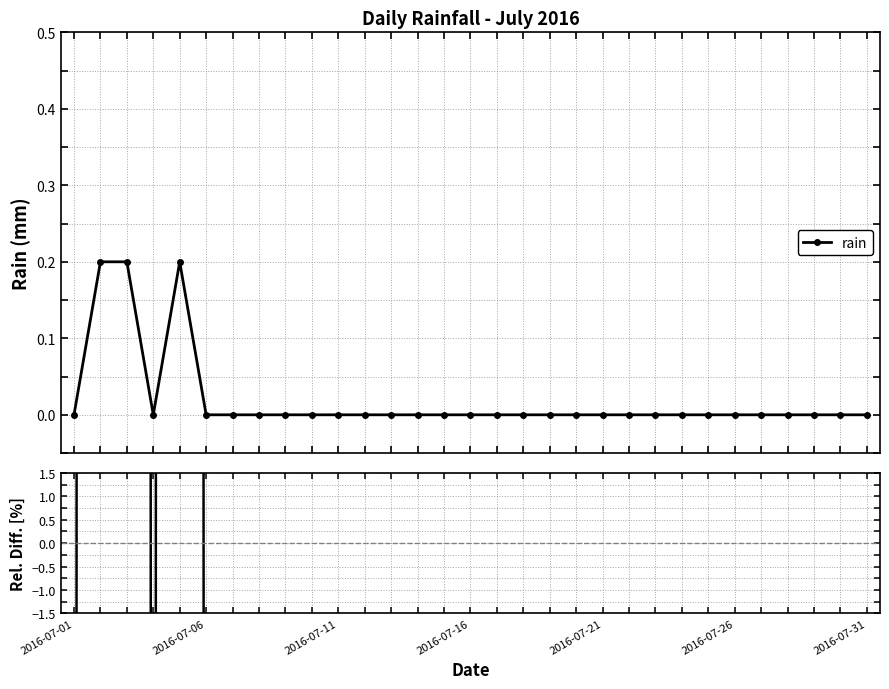

Count the number of categories in the chart.

31